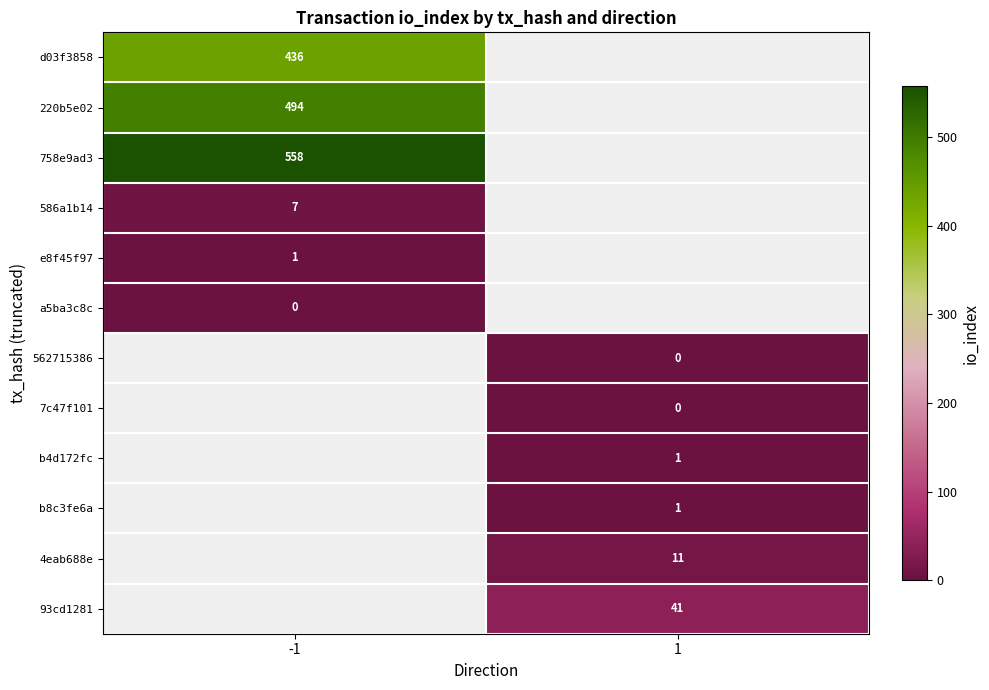

The 93cd1281 series shows 27 at 1. True or false?

False